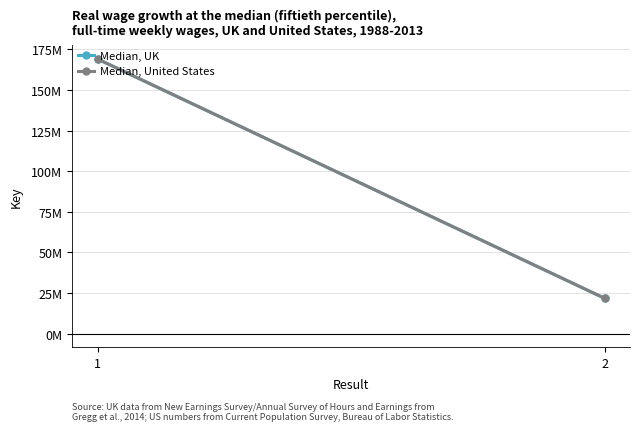

What is the difference between the Median, United States values at 1 and 2?

147356122